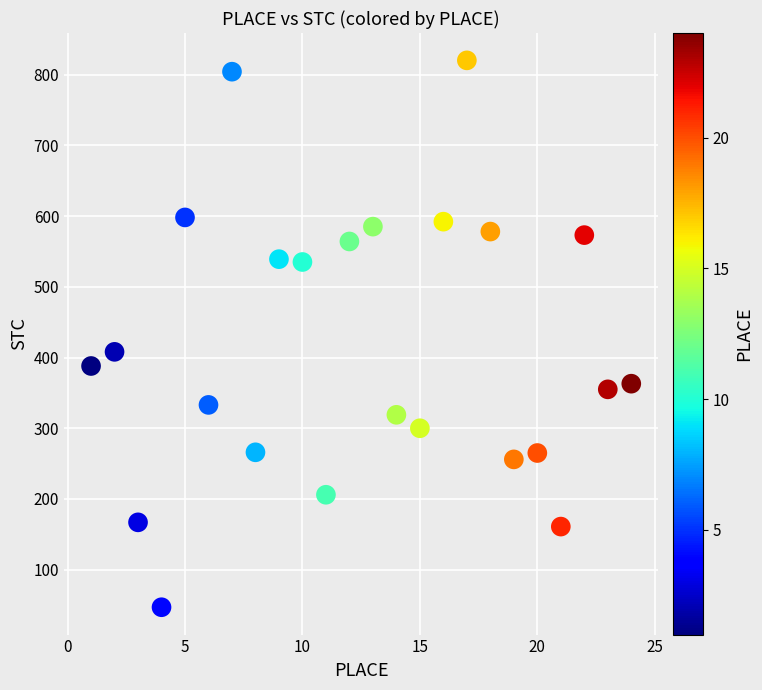

What Y value in the scatter plot is closest to 433?

408